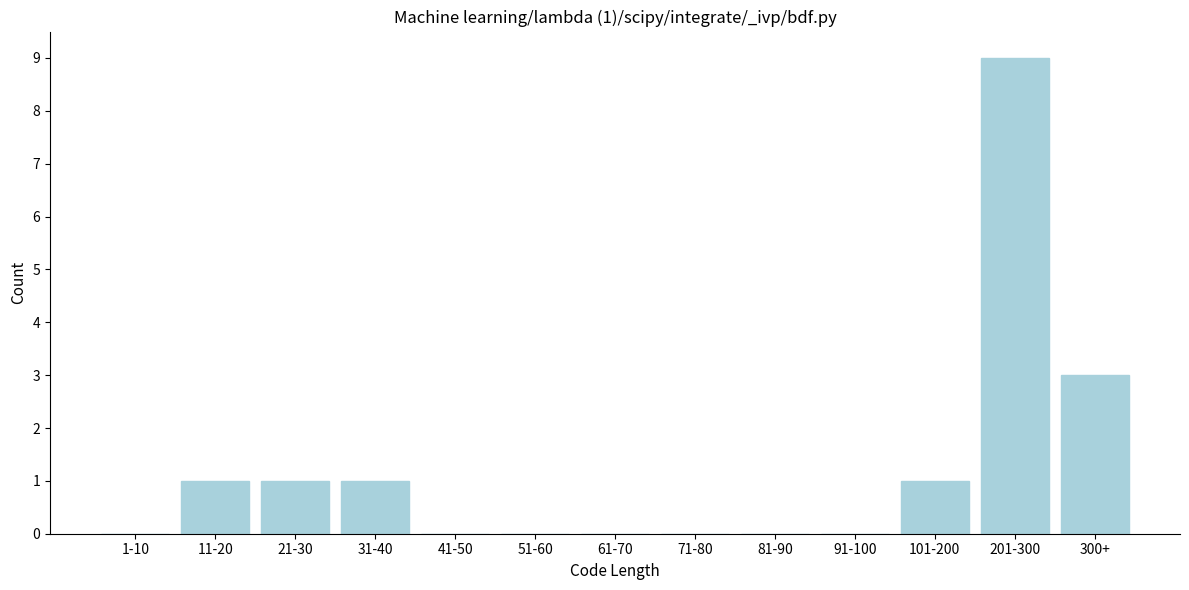

Reading left to right, transcribe all the data shown in this chart.

1-10=0	11-20=1	21-30=1	31-40=1	41-50=0	51-60=0	61-70=0	71-80=0	81-90=0	91-100=0	101-200=1	201-300=9	300+=3